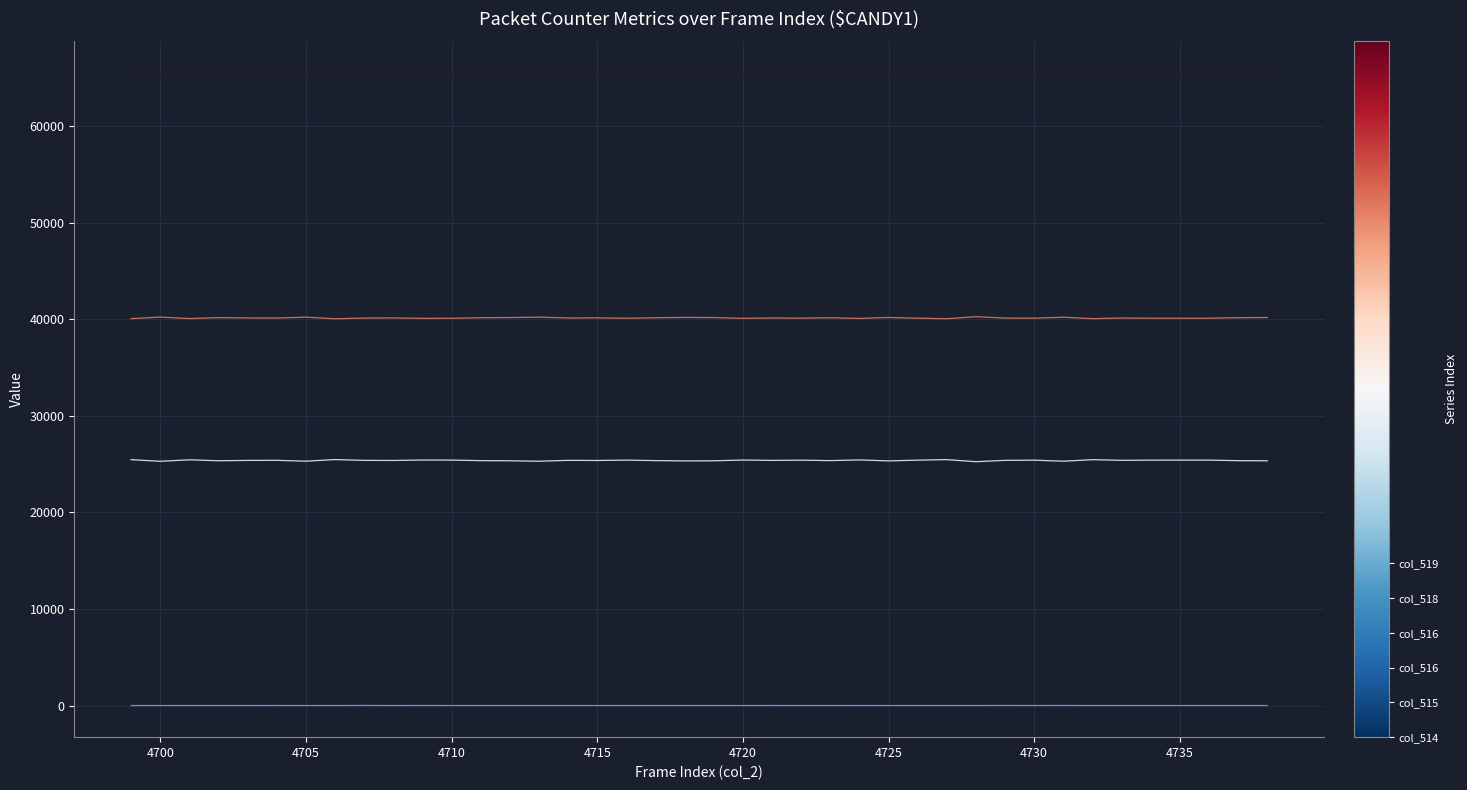

What is the greatest value displayed?

65535